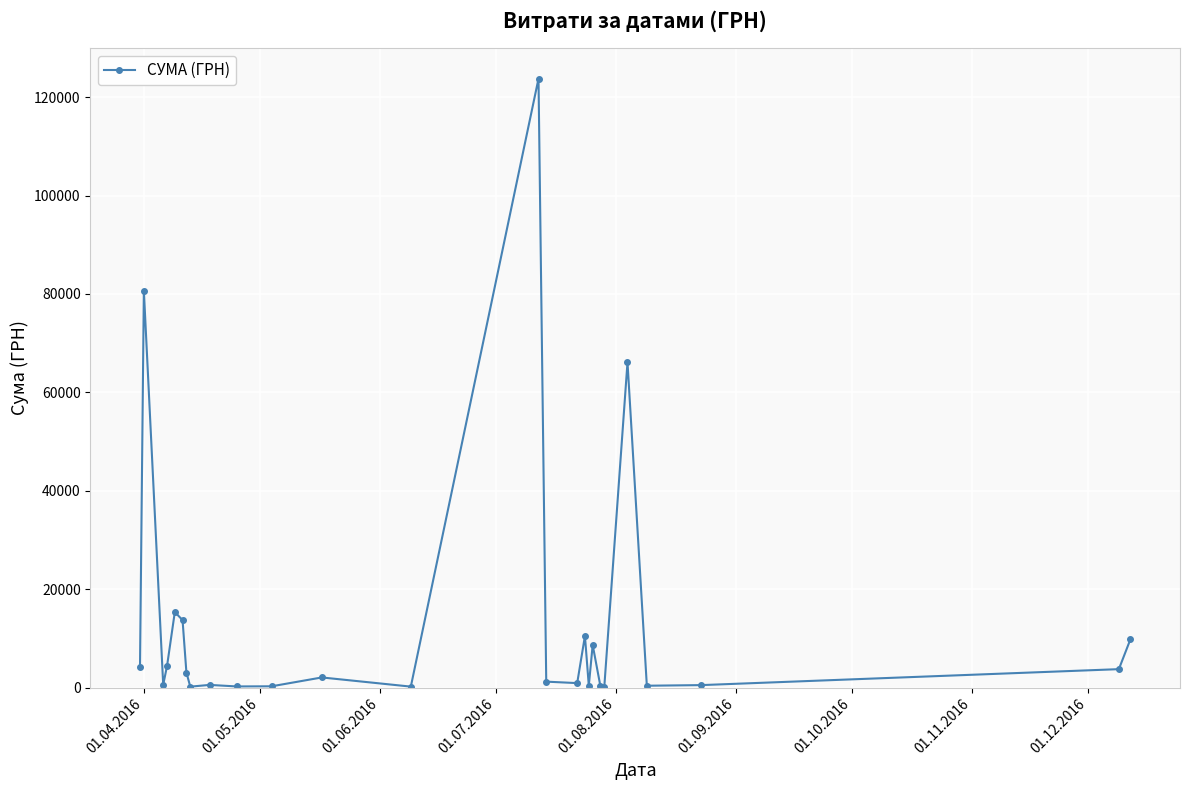

What is the value of the 1st point from the left?

4090.8